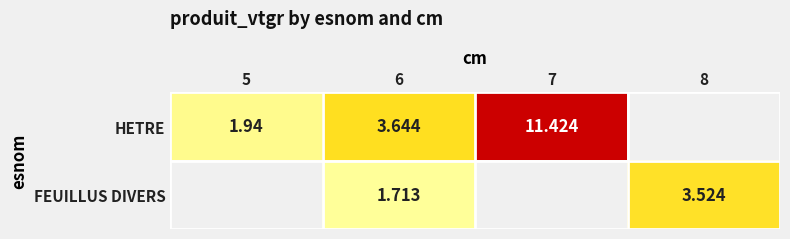

How many positive values does the HETRE series have?

3